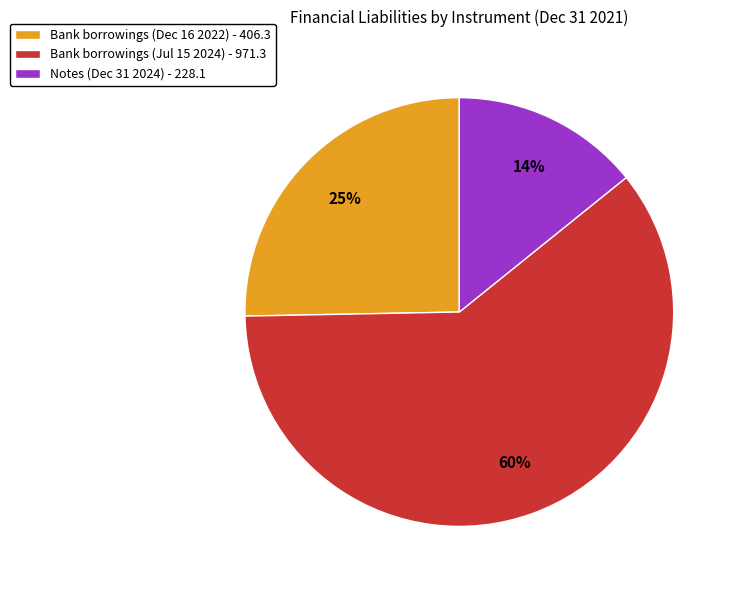

To the nearest percent, what is the average slice percentage?

33%